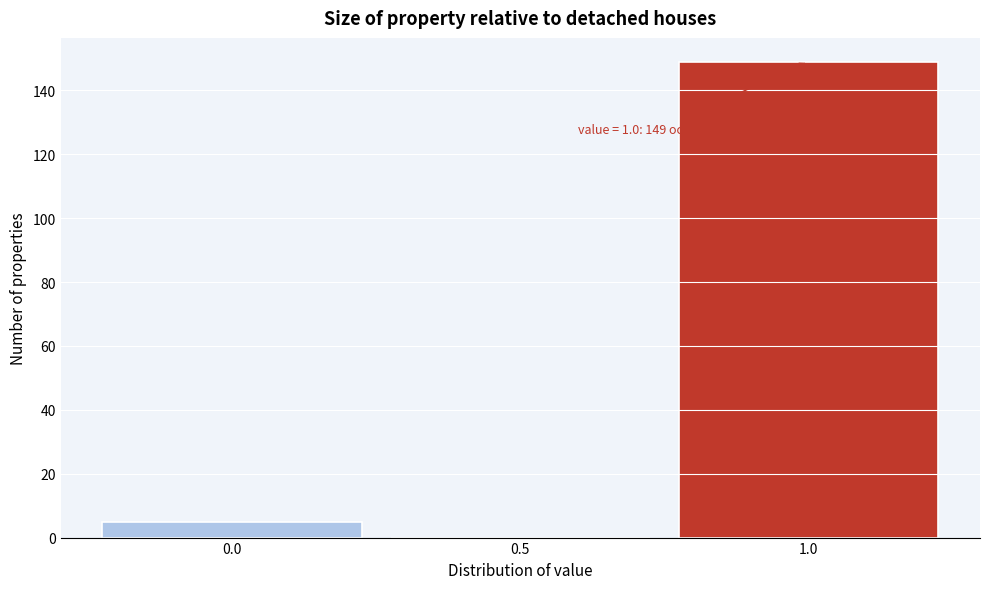

Reading left to right, list all the values displayed in this chart.

0.0=5	0.5=0	1.0=149